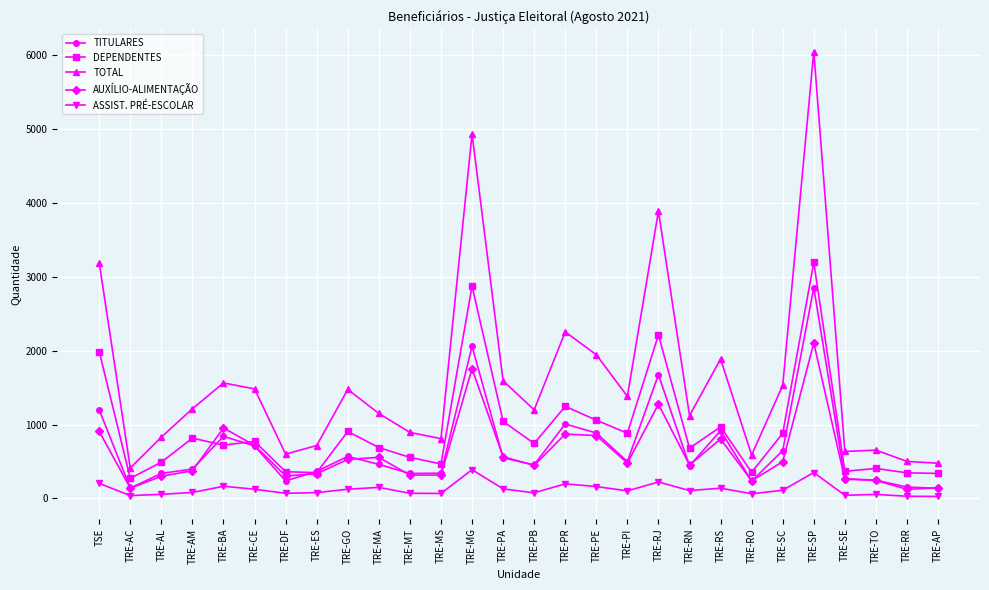

In ASSIST. PRÉ-ESCOLAR, how many points are higher than both neighbors (excluding endpoints)?

8